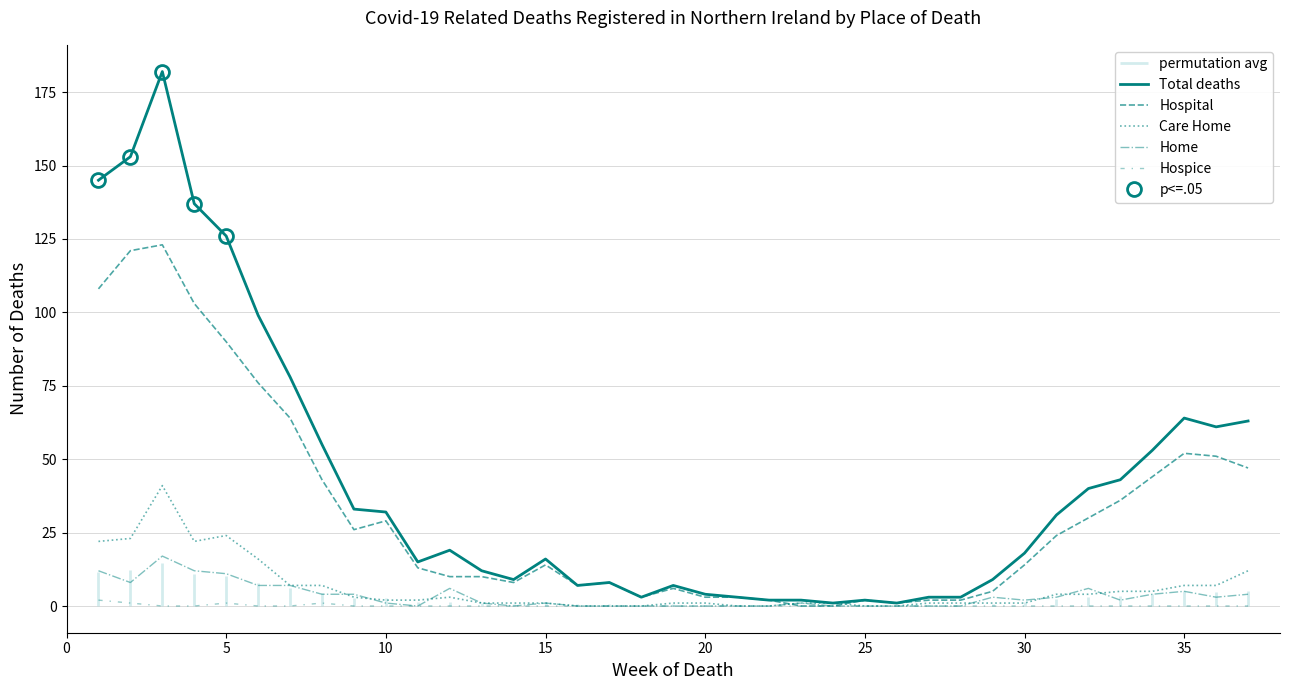

What is the difference between the maximum and minimum values in the Care Home series?

41